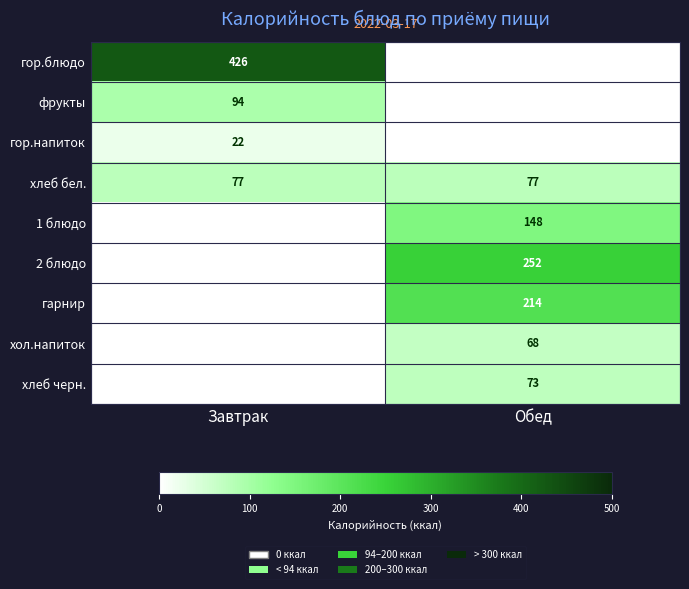

What is the sum of the хлеб бел. values at Обед and Завтрак?

154